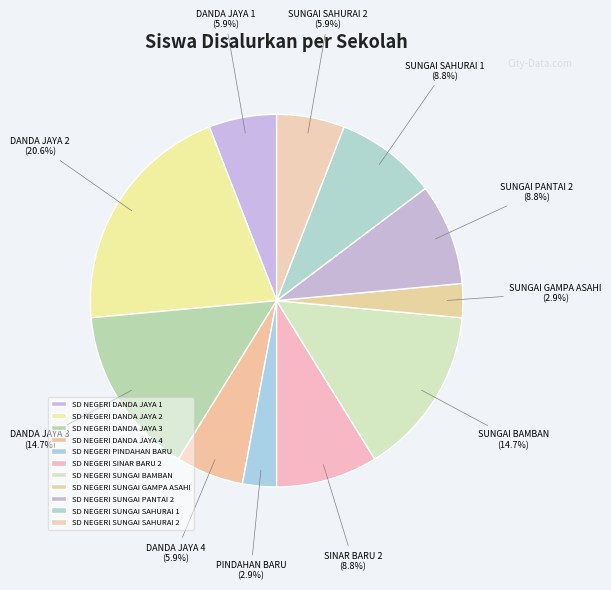

Count the number of slices in the pie.

11